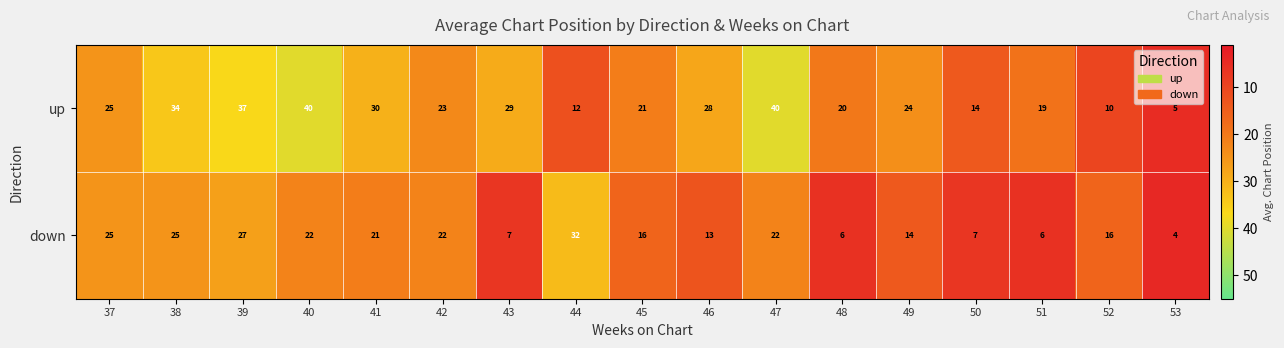

Which series changed the most between 41 and 43?

down